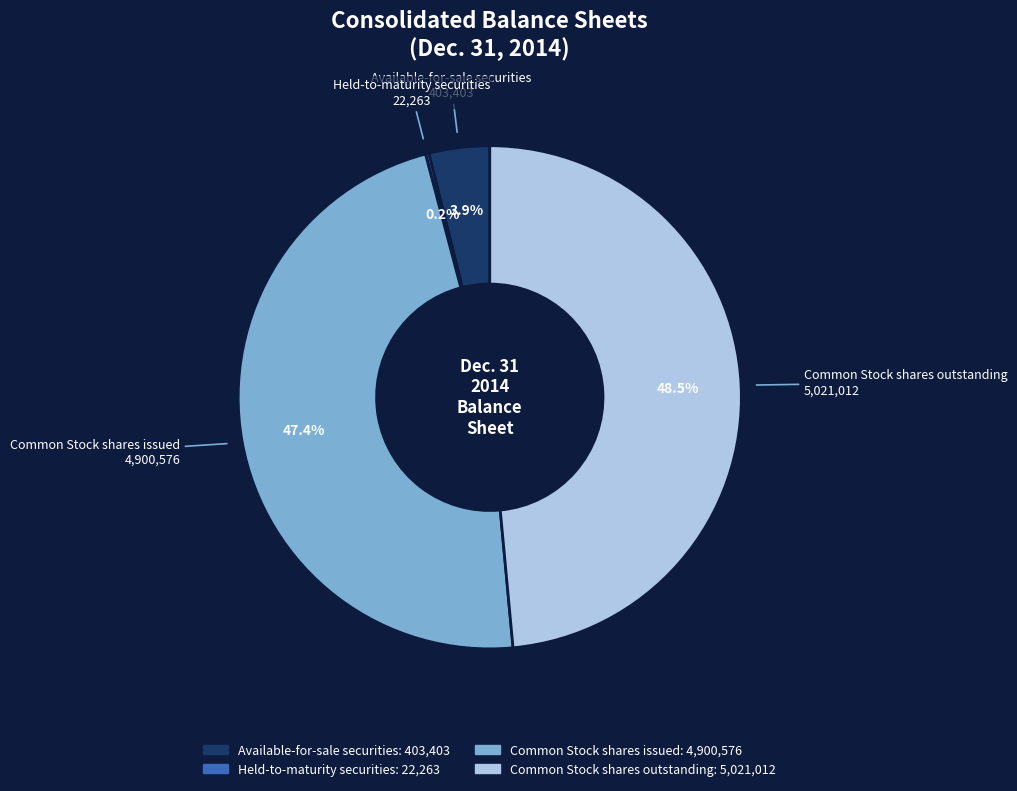

Which category has the biggest portion of the pie?

Common Stock shares outstanding